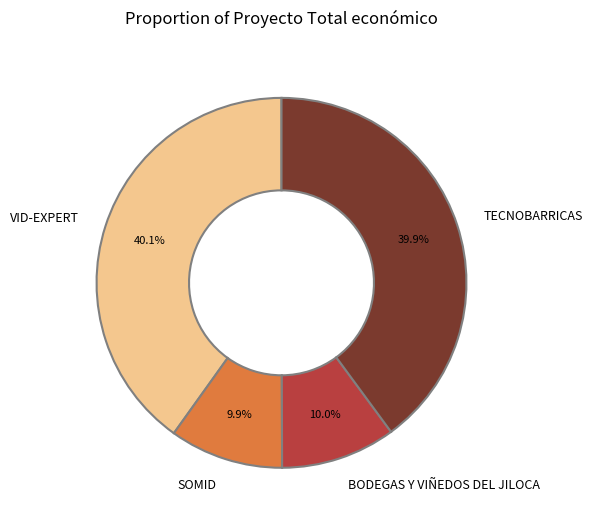

To the nearest percent, what is the difference between the largest and smallest slice percentages?

30%